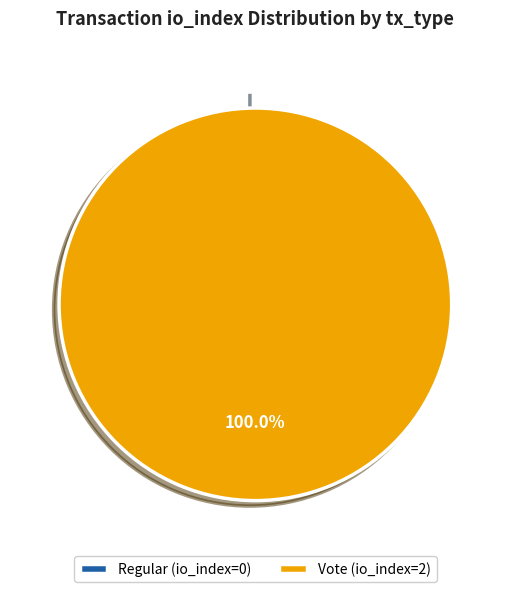

Count the number of slices in the pie.

2